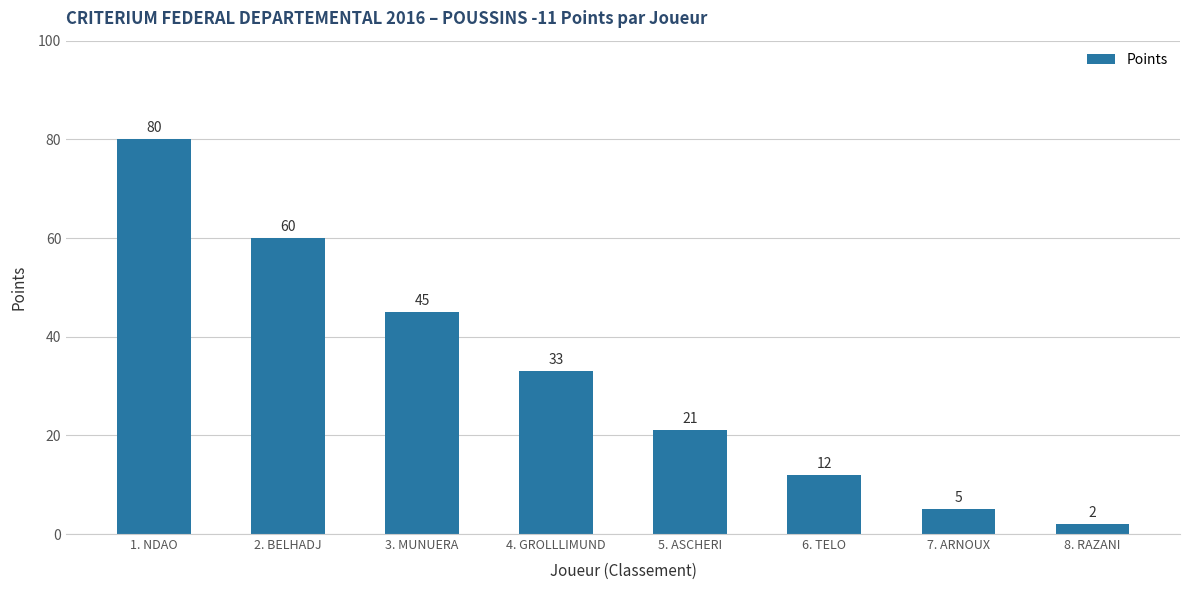

How many bars are there in total?

8